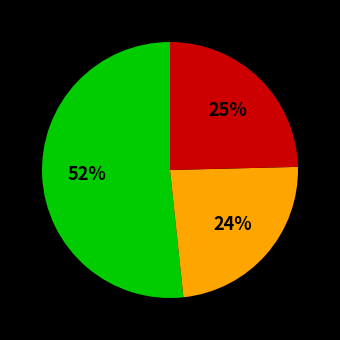

To the nearest percent, what is the difference between the largest and smallest slice percentages?

28%